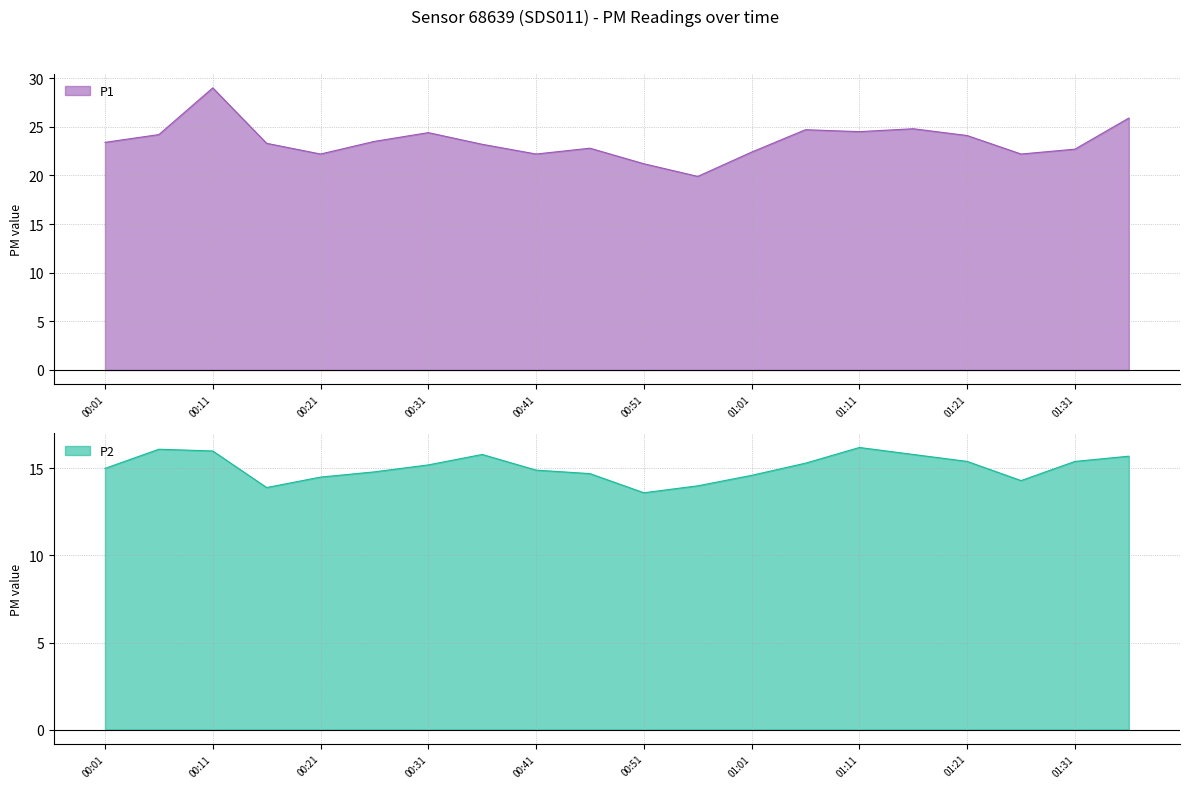

What is the label of the 13th point from the left?

01:01